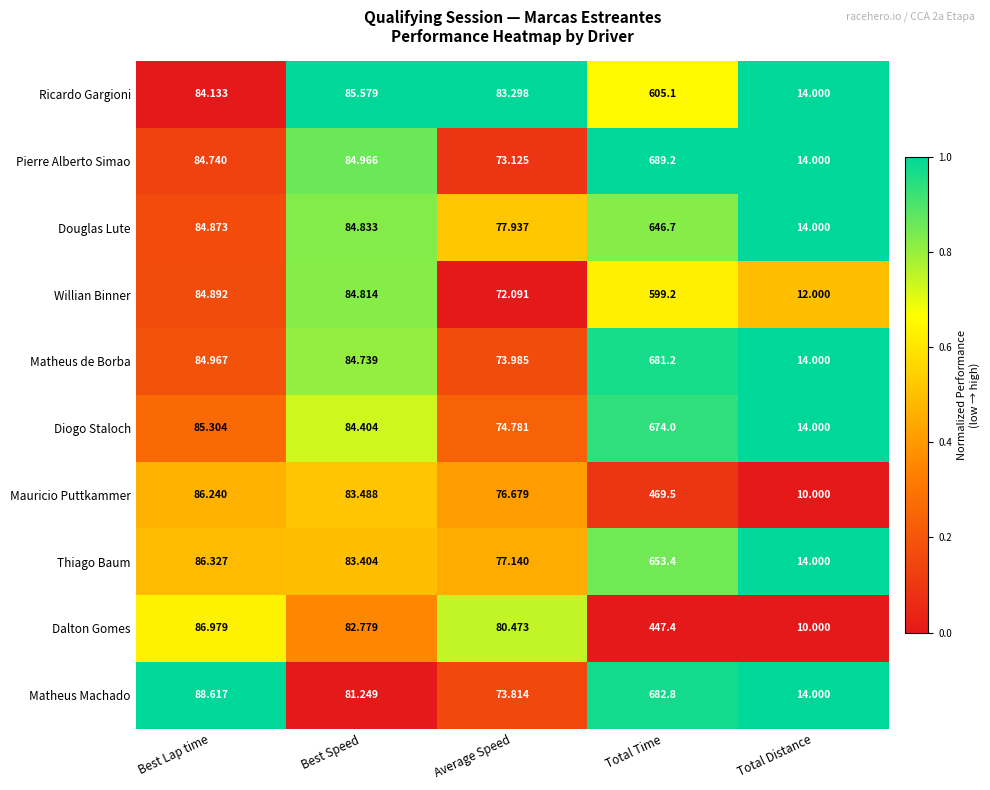

At Average Speed, list the series in order from smallest to largest.

Willian Binner, Pierre Alberto Simao, Matheus Machado, Matheus de Borba, Diogo Staloch, Mauricio Puttkammer, Thiago Baum, Douglas Lute, Dalton Gomes, Ricardo Gargioni